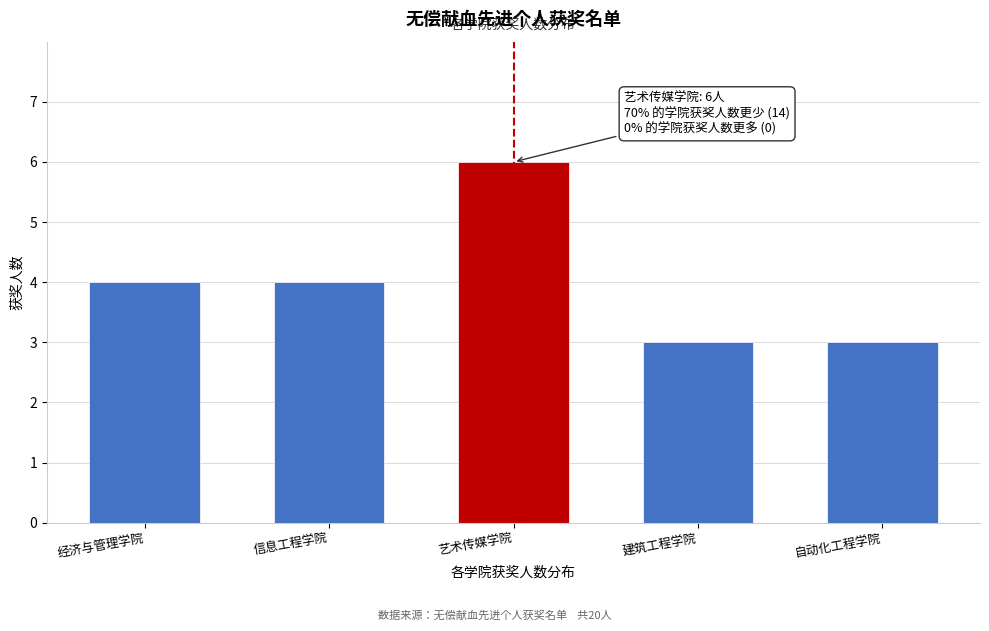

Reading right to left, extract all data points from this chart.

自动化工程学院=3	建筑工程学院=3	艺术传媒学院=6	信息工程学院=4	经济与管理学院=4